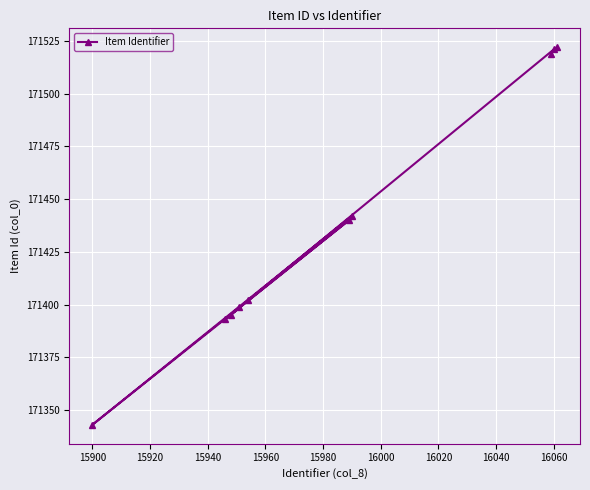

Is this an area chart (filled region under the line)?

No